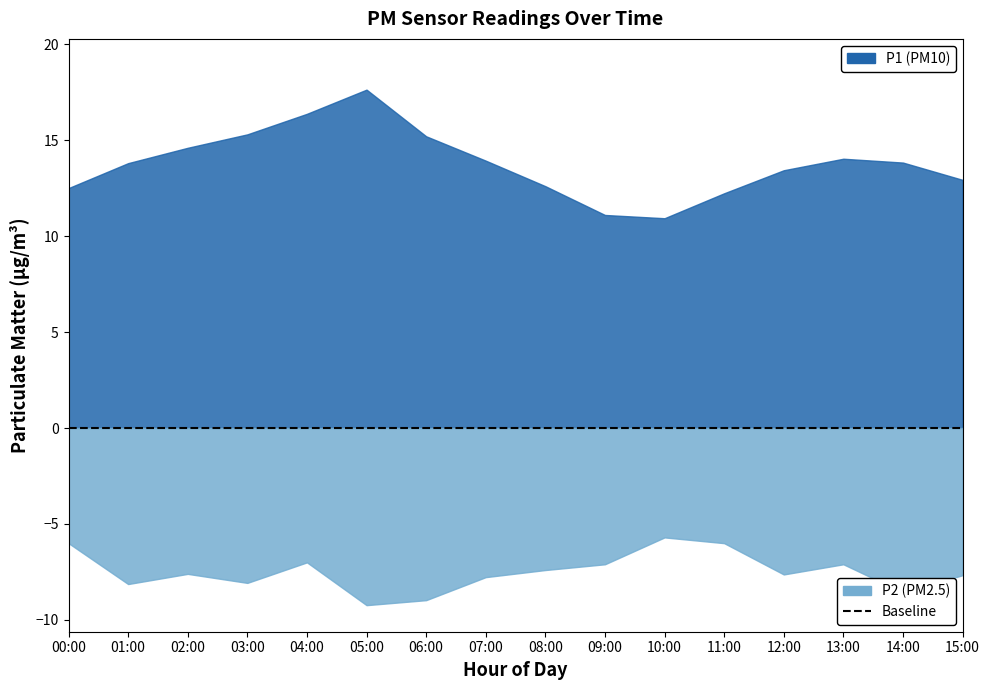

Which series has the widest spread of values?

P1